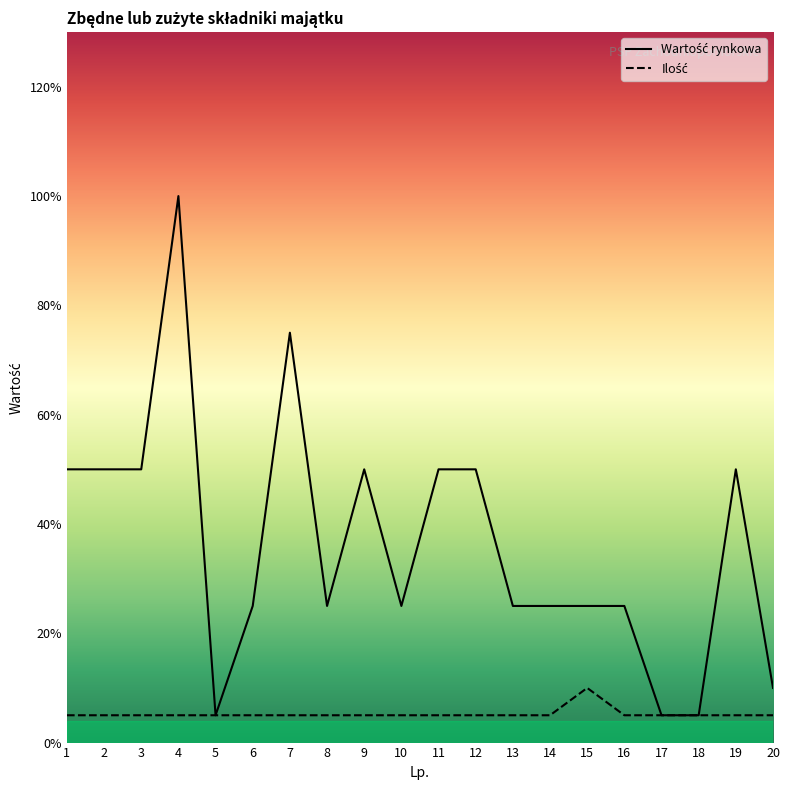

Which series has the widest spread of values?

Wartość rynkowa